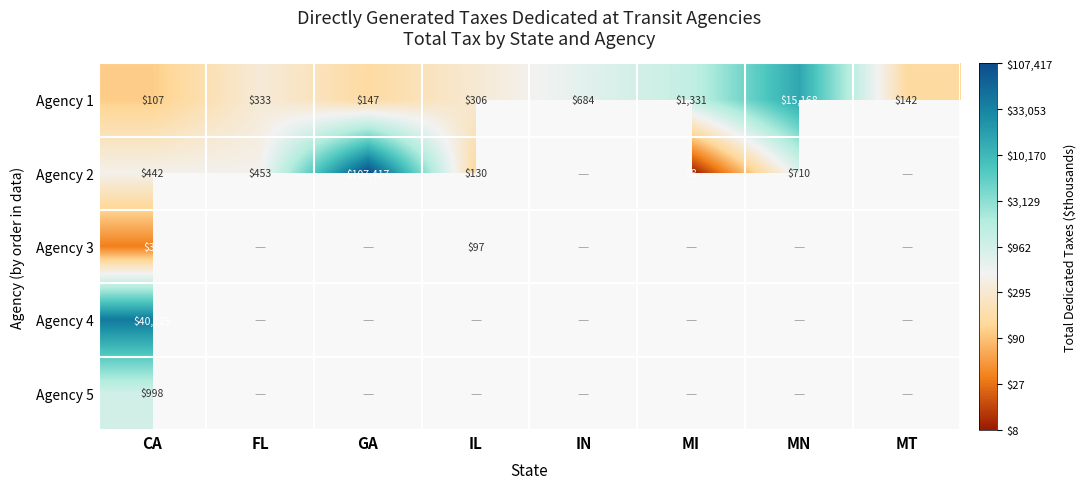

Rank the categories by Agency 1 value from lowest to highest.

CA, MT, GA, IL, FL, IN, MI, MN